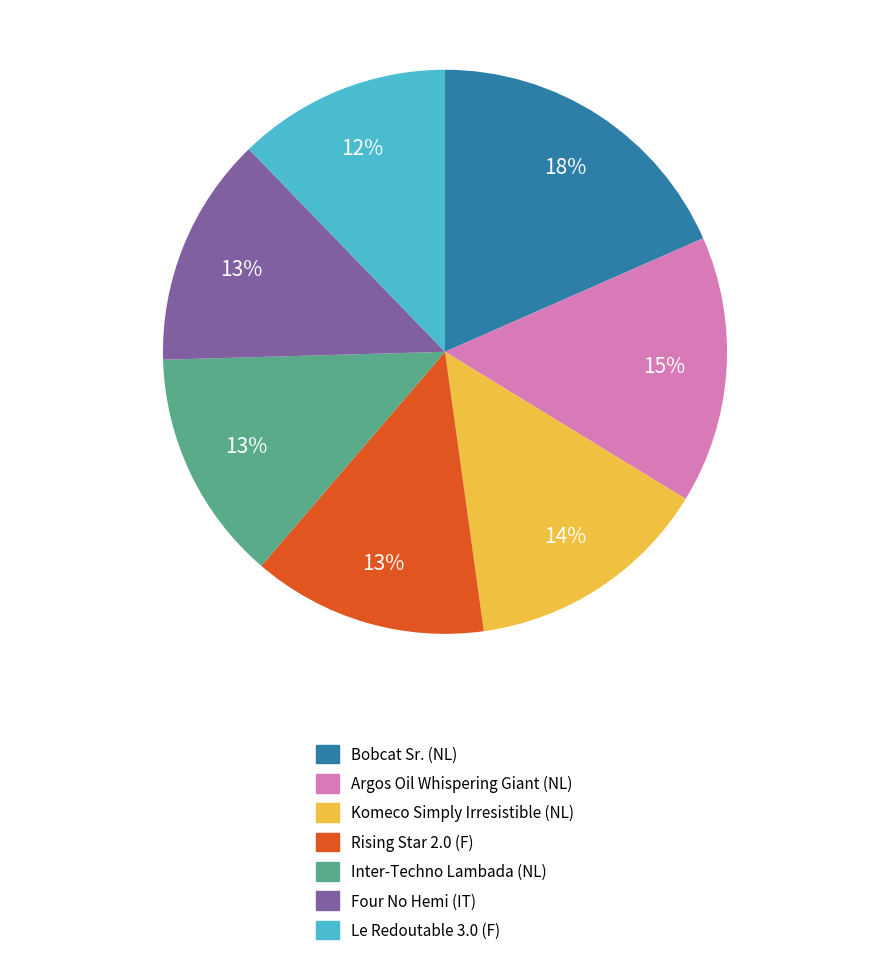

To the nearest percent, what is the difference between the Four No Hemi (IT) and Le Redoutable 3.0 (F) slice percentages?

1%